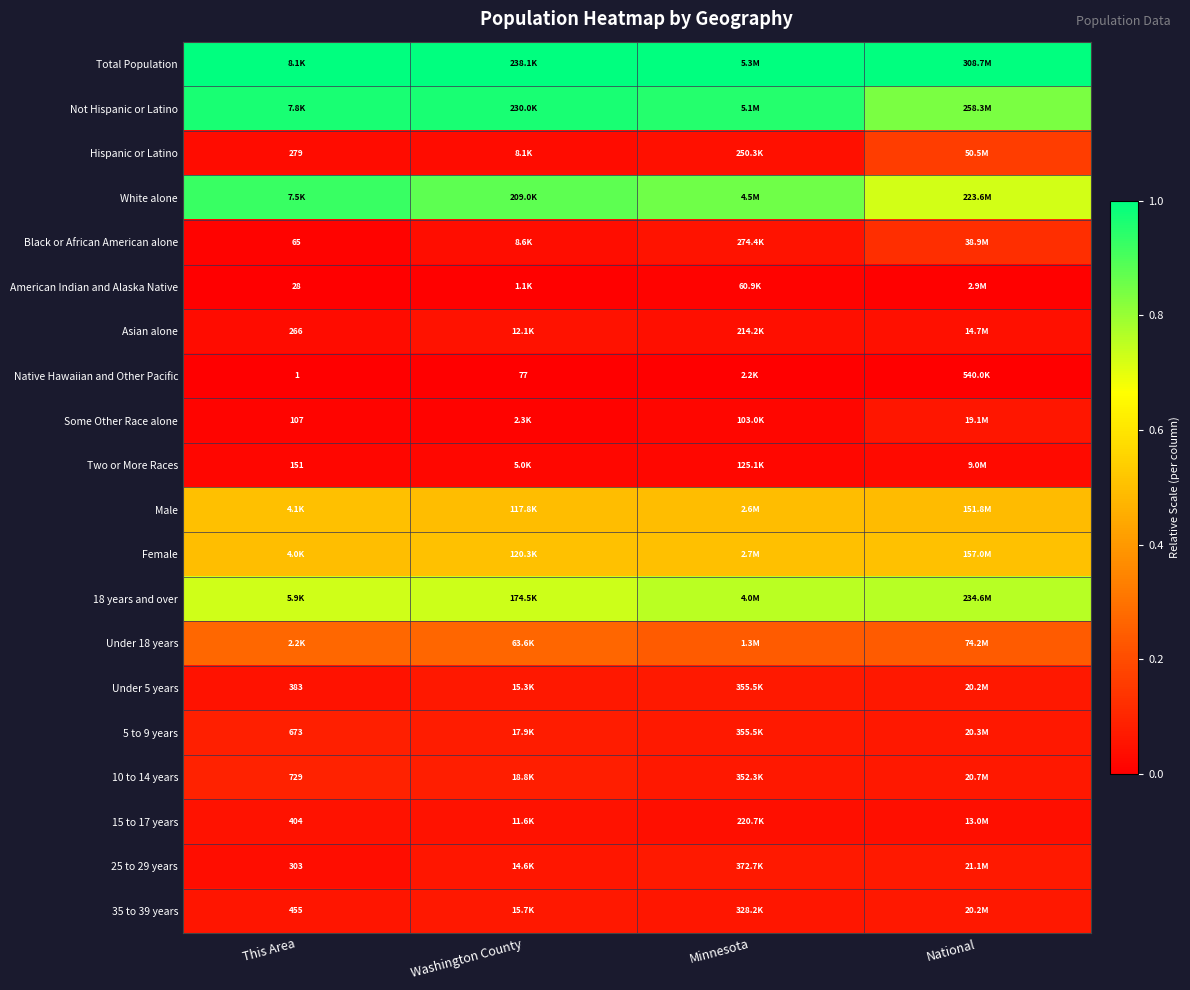

The value of White alone at Washington County is 1.4. True or false?

False